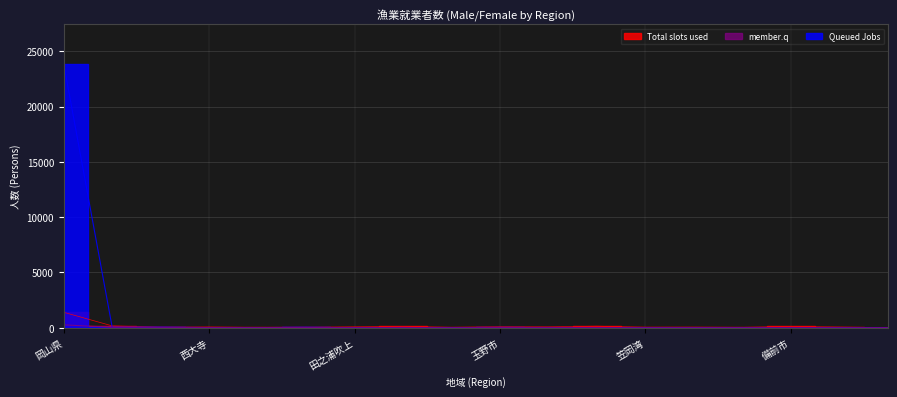

Between 玉野市 and 下津井, which is larger?

下津井